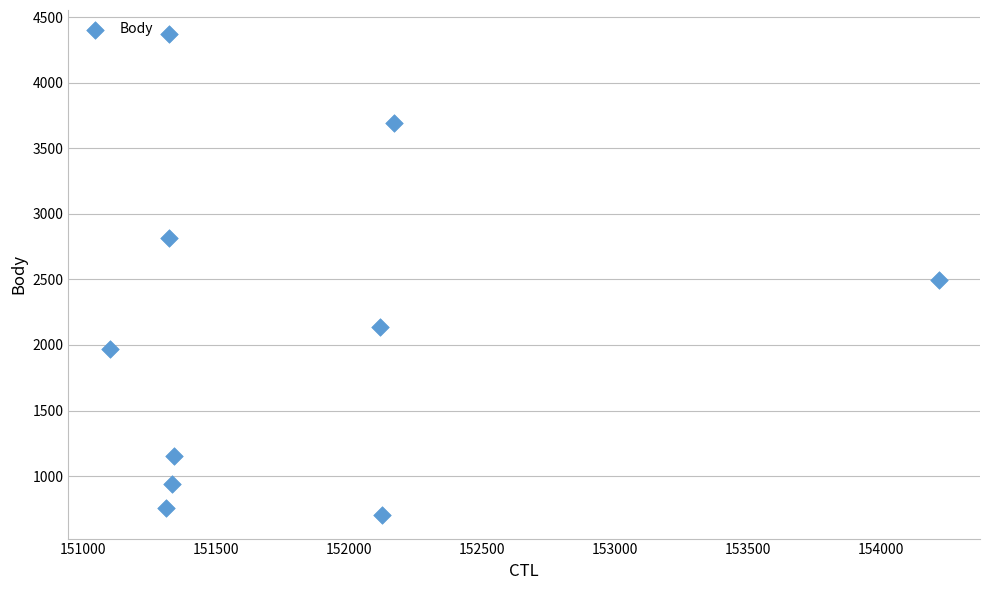

What Y value in the scatter plot is closest to 2539?

2495